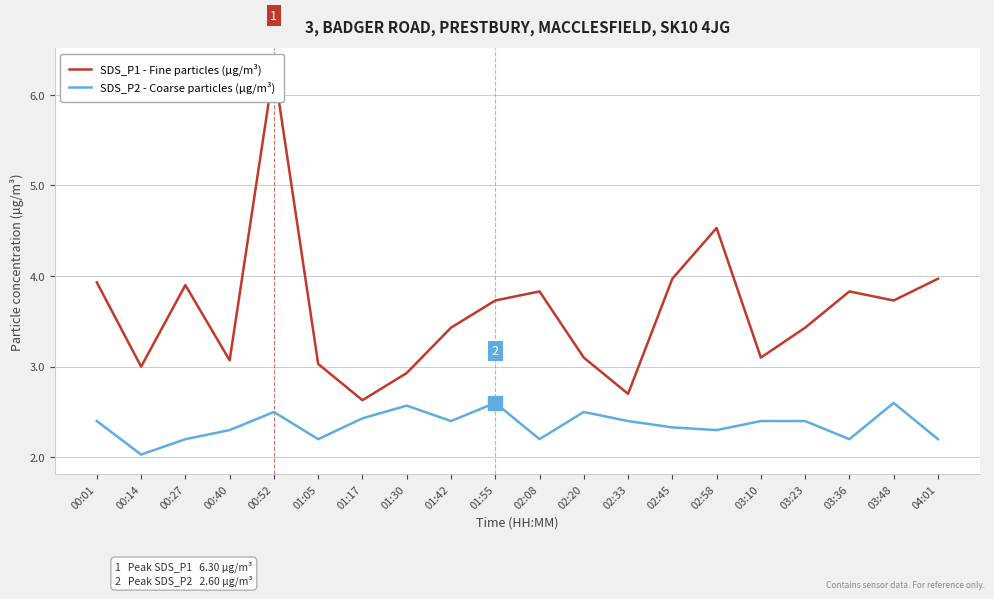

Is this an area chart (filled region under the line)?

No